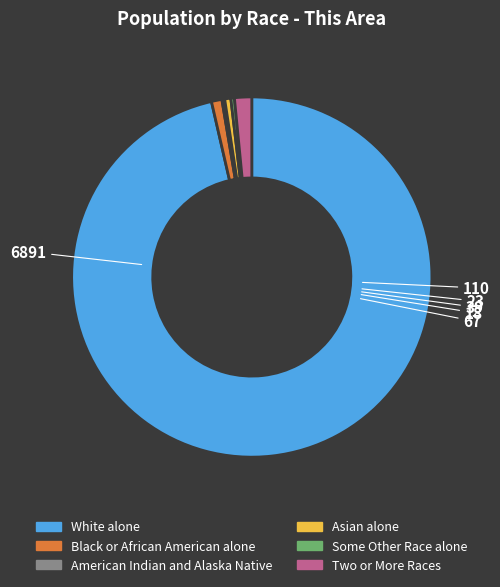

Which category accounts for the majority?

White alone